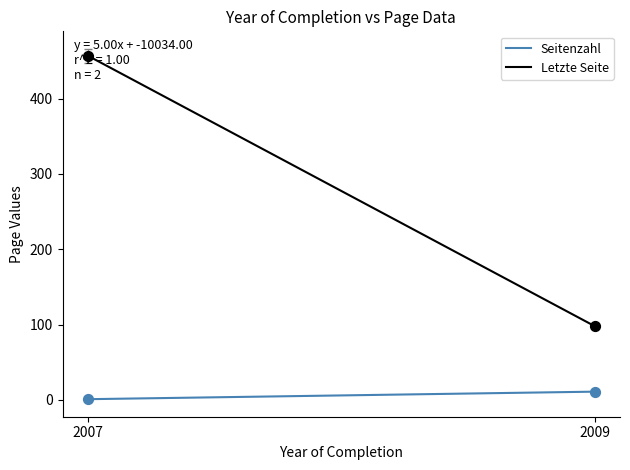

At which category is the sum across all series the highest?

2007